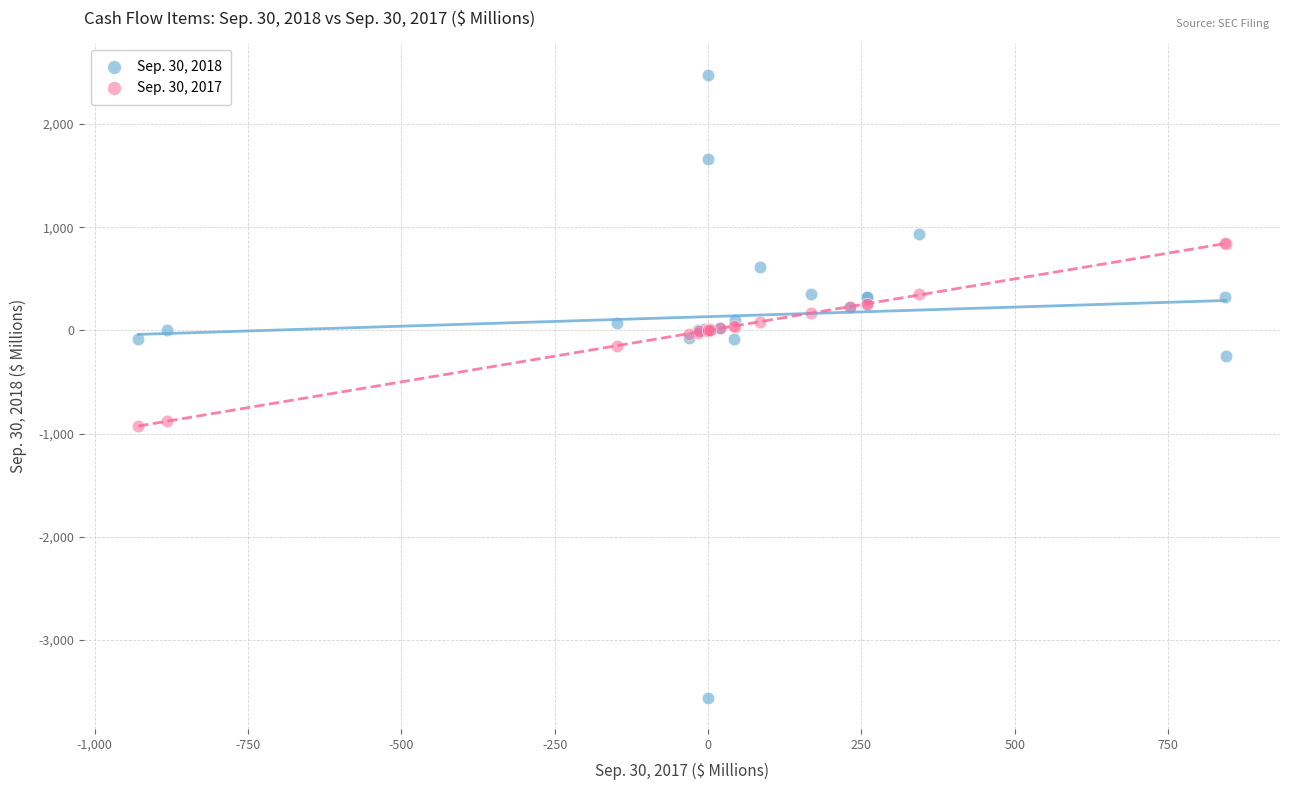

Which series contains the lowest Y value?

Sep. 30, 2018